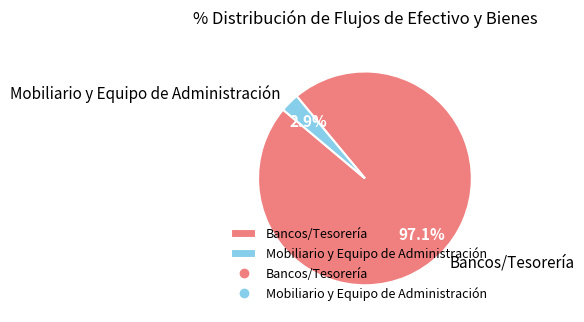

Rank the categories by value from lowest to highest.

Mobiliario y Equipo de Administración, Bancos/Tesorería